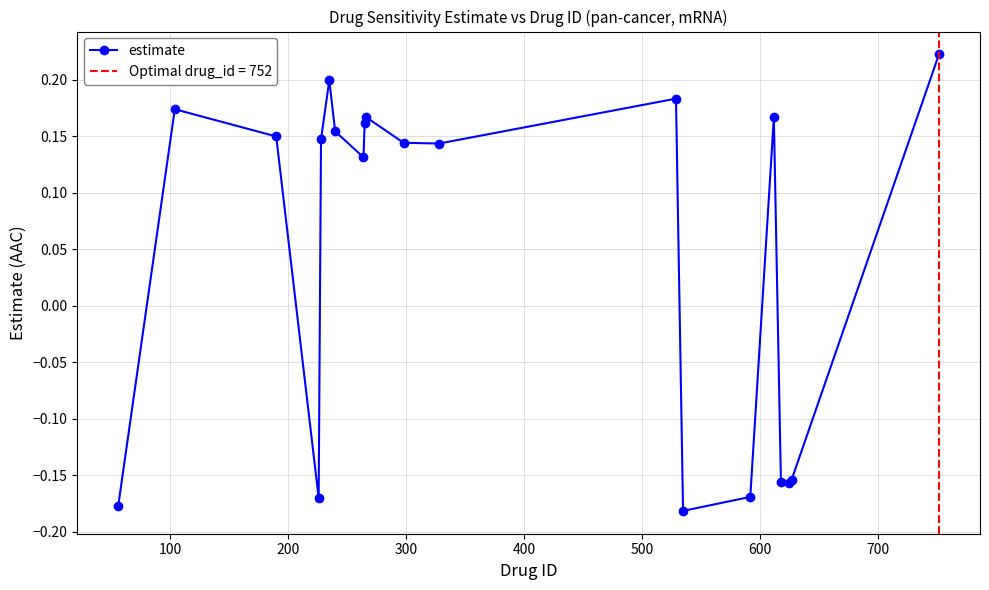

How many data points in estimate are less than 0?

7